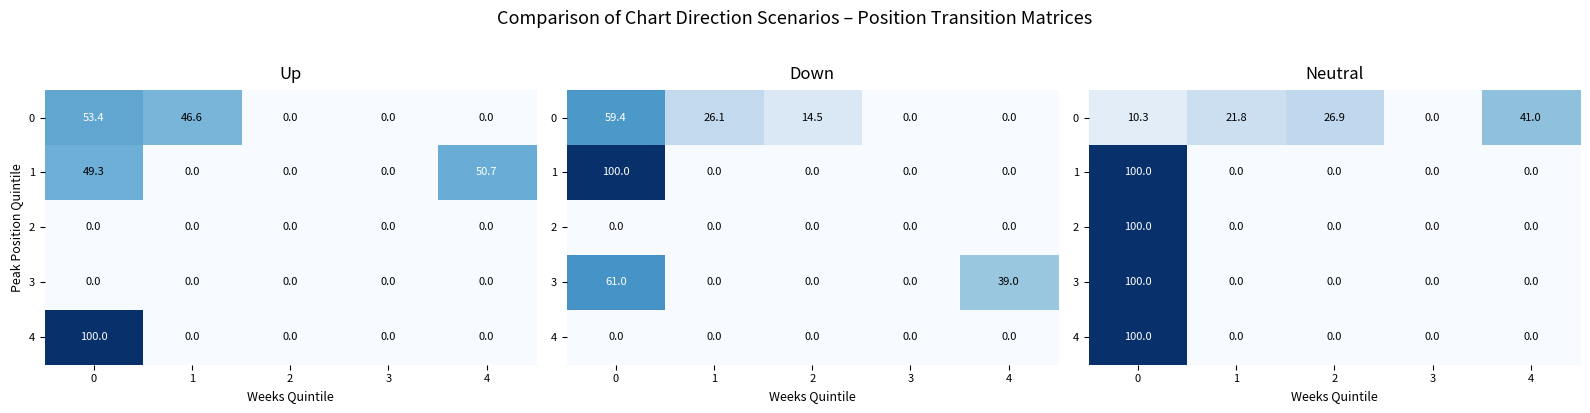

What is the total value across all series at 1?

21.8